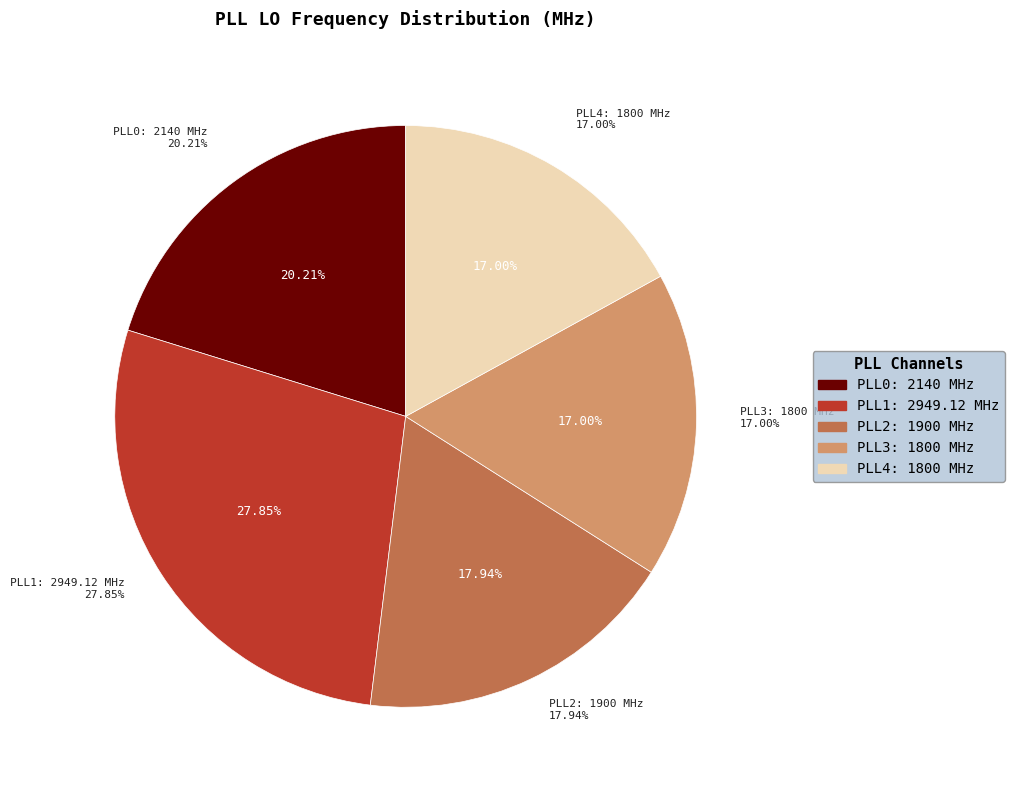

What percentage is the PLL2: 1900 MHz slice, to the nearest percent?

18%